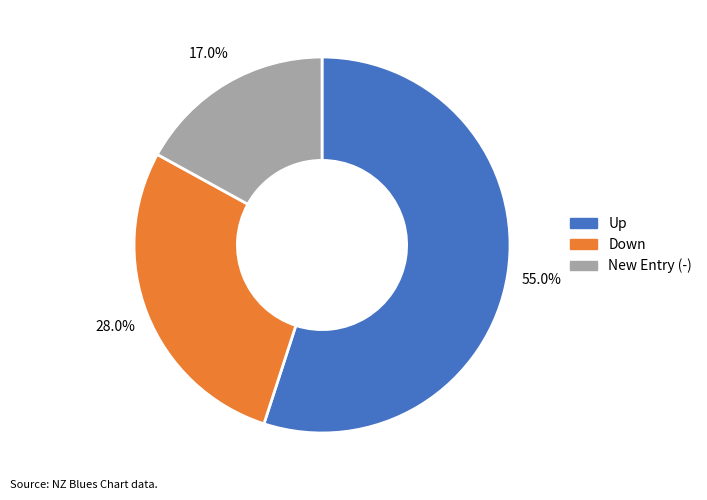

Does any single category account for the majority?

Yes